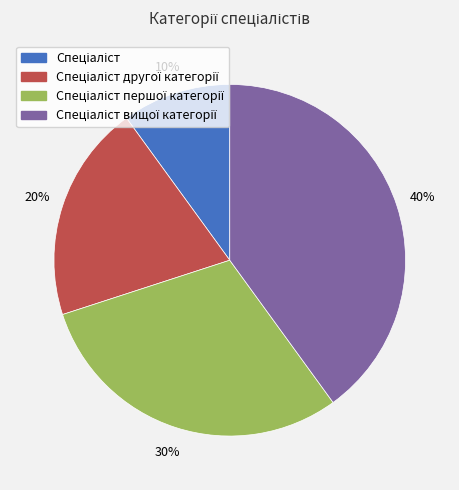

Is there any slice that represents more than half of the pie?

No